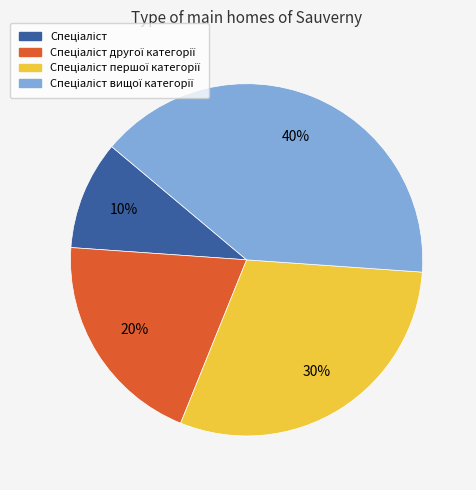

Is there any slice that represents more than half of the pie?

No